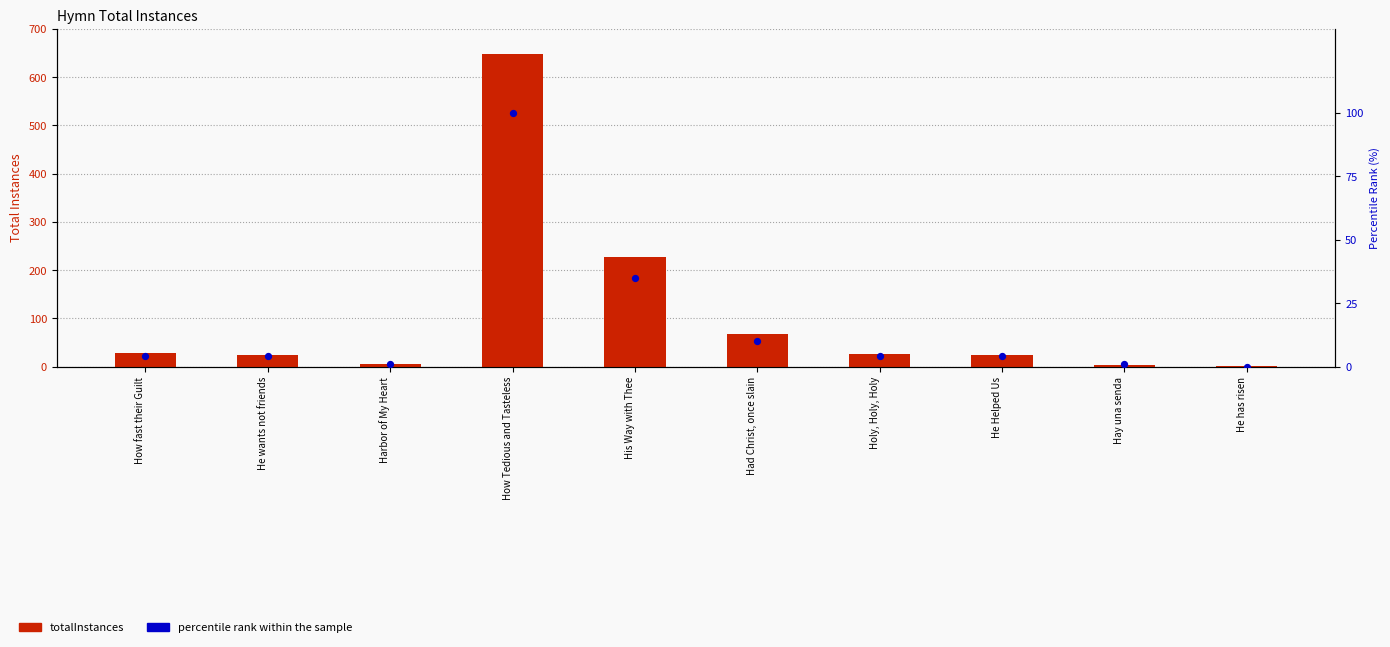

Which series reaches the minimum Y coordinate?

percentile rank within the sample